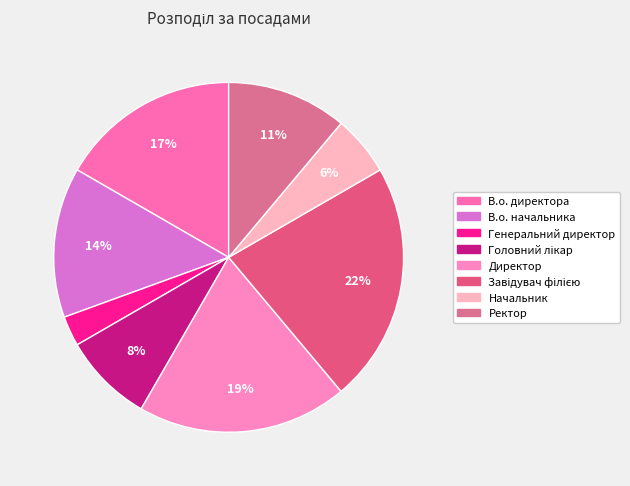

To the nearest percent, what is the average slice percentage?

12%